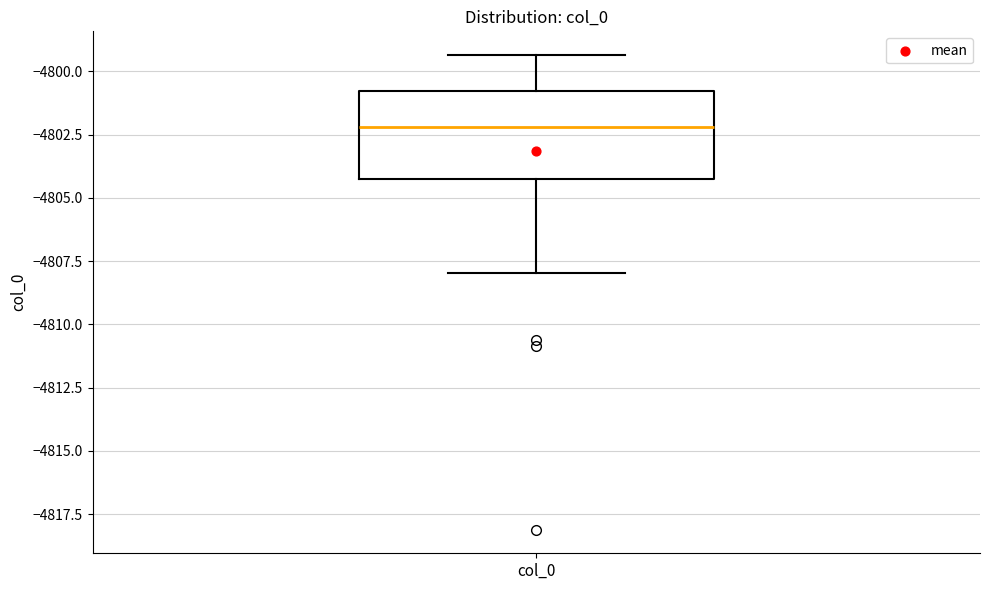

Where does the lower whisker of the box for col_0 end on the y-axis? The values are not printed on the chart, so give them approximately, as read against the axis.

-4808.0